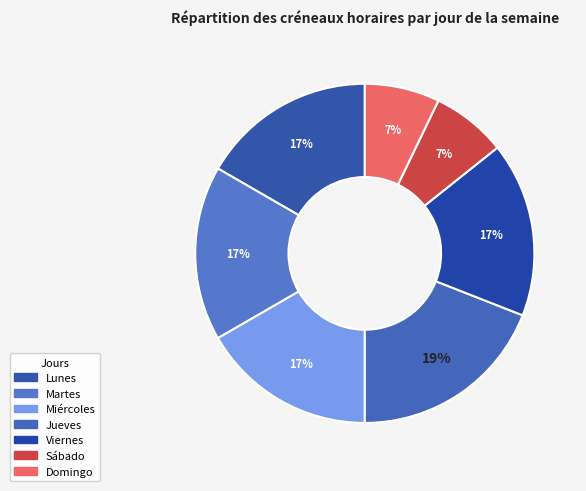

To the nearest percent, what is the combined percentage of Lunes and Jueves?

36%